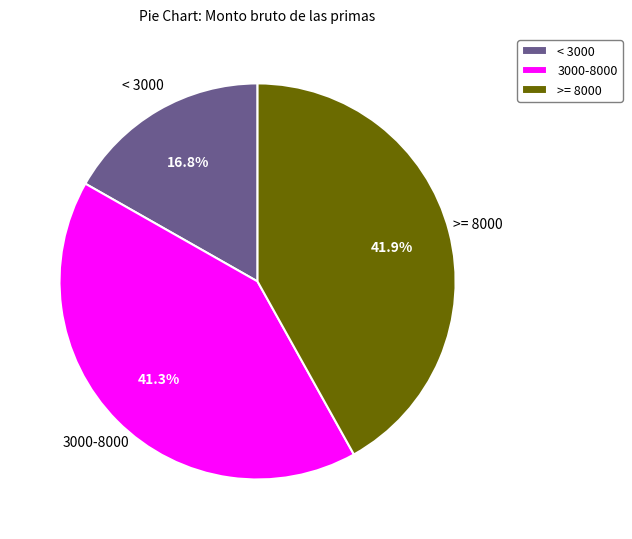

To the nearest percent, what is the average slice percentage?

33%